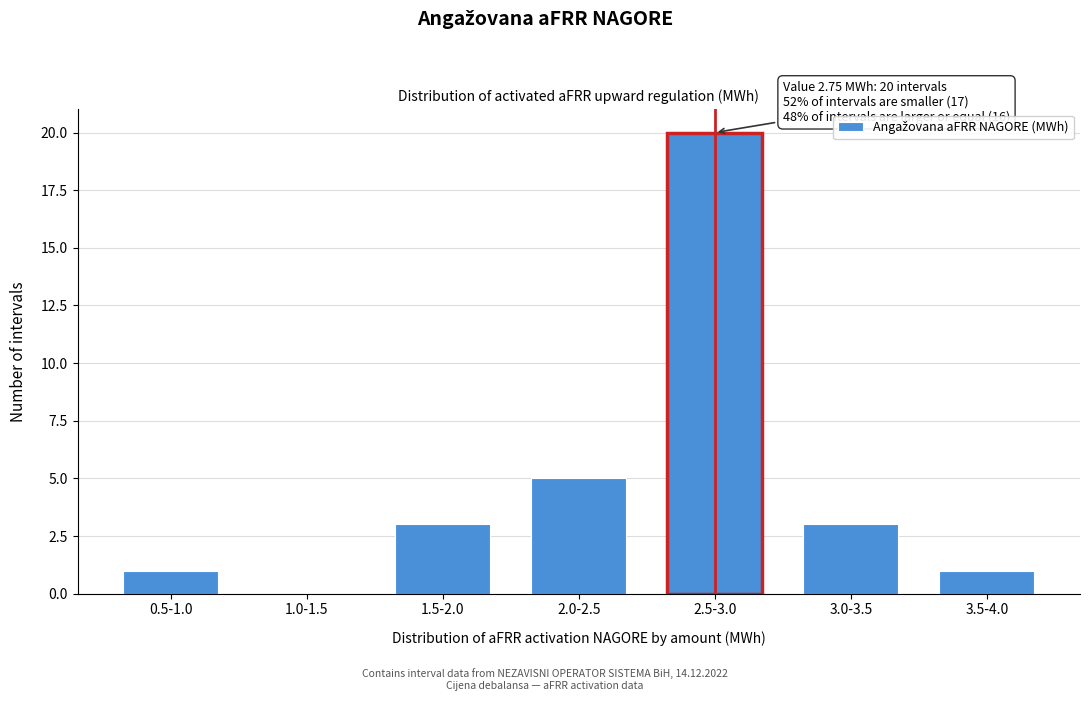

Reading right to left, what are all the values shown in this chart?

3.5-4.0=1	3.0-3.5=3	2.5-3.0=20	2.0-2.5=5	1.5-2.0=3	1.0-1.5=0	0.5-1.0=1